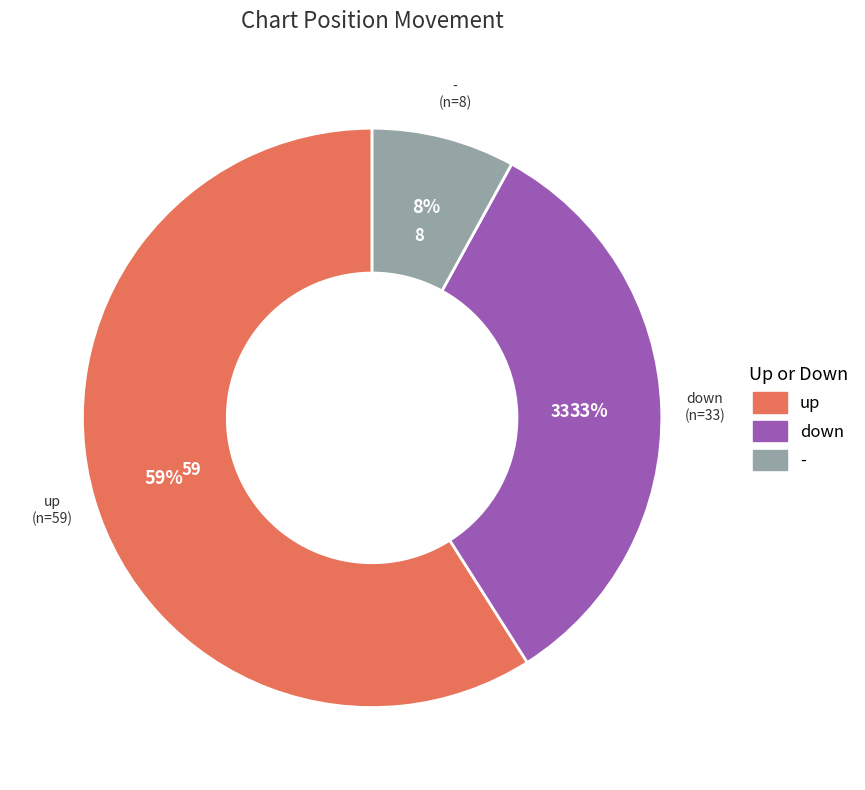

What is the ratio of the value at up to the value at down?

1.8